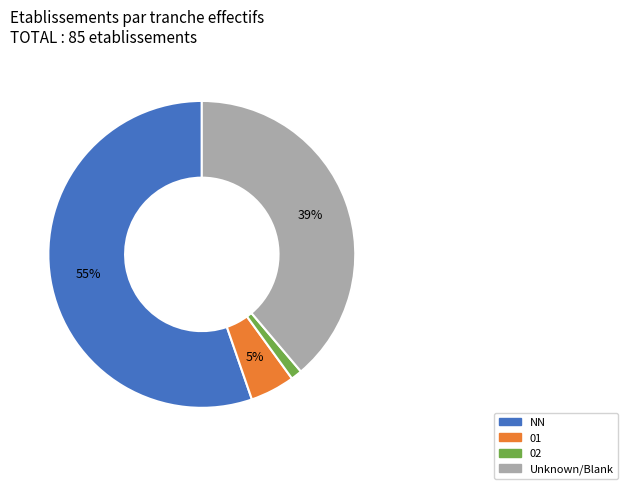

True or false: 01 accounts for 5% of the total.

True